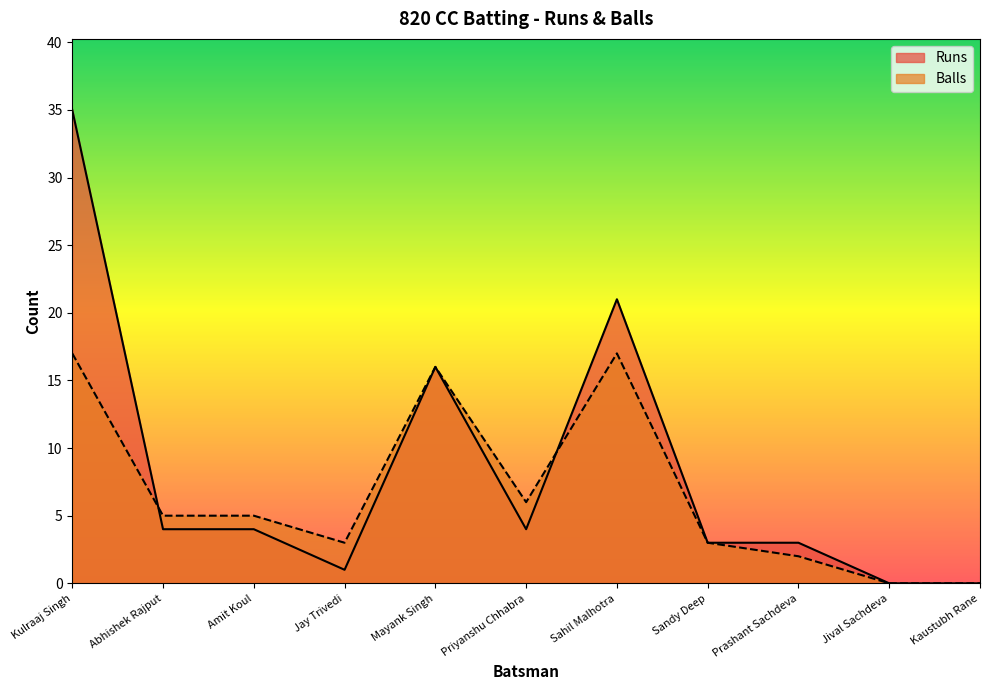

Is the value of Runs at Abhishek Rajput greater than the value of Balls at Kulraaj Singh?

No